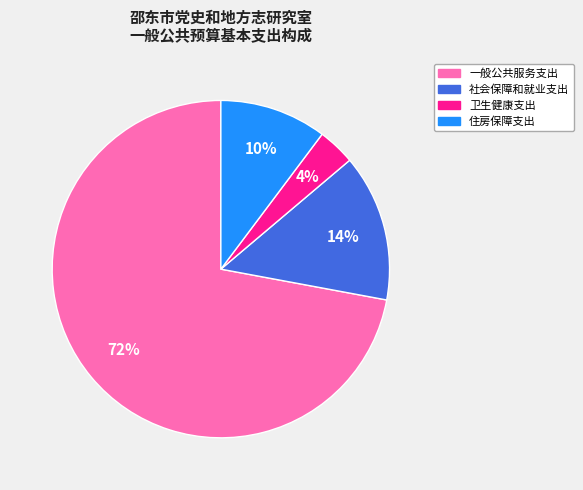

True or false: 住房保障支出 accounts for 20% of the total.

False